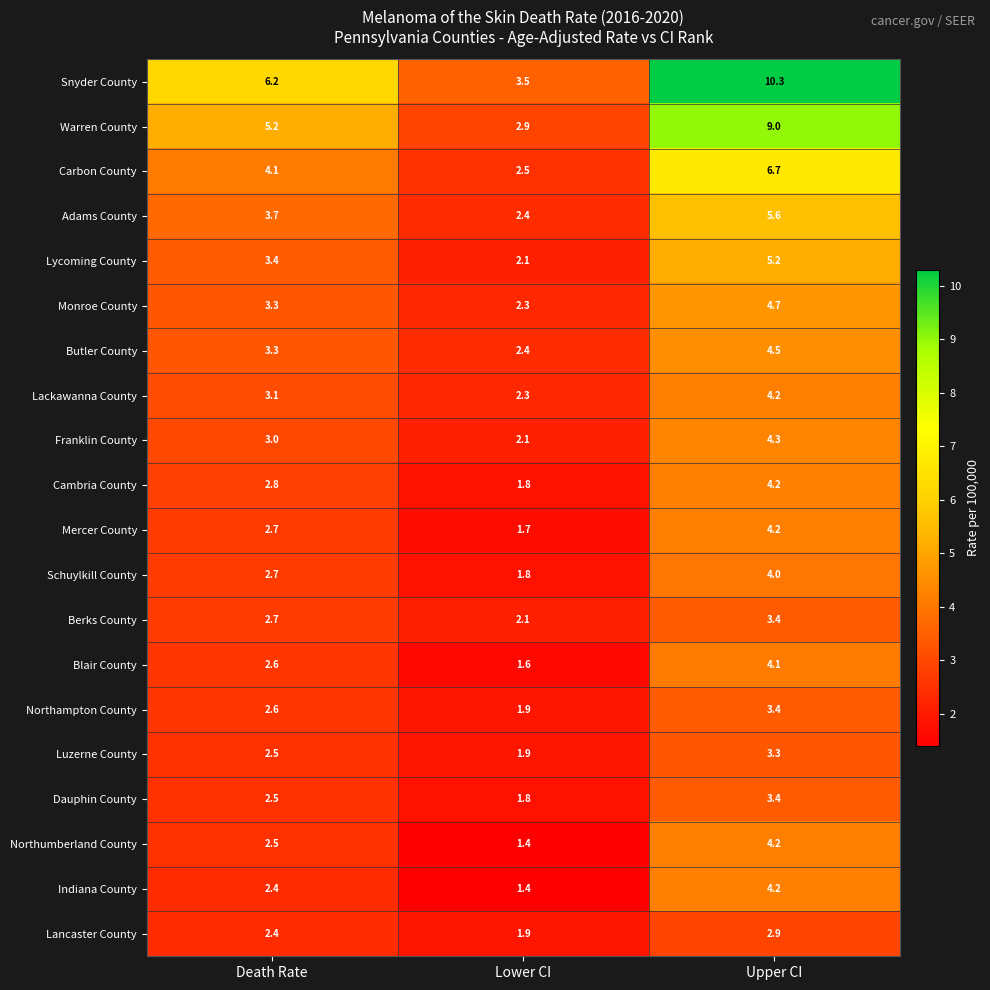

At how many categories does at least one series exceed 5?

2